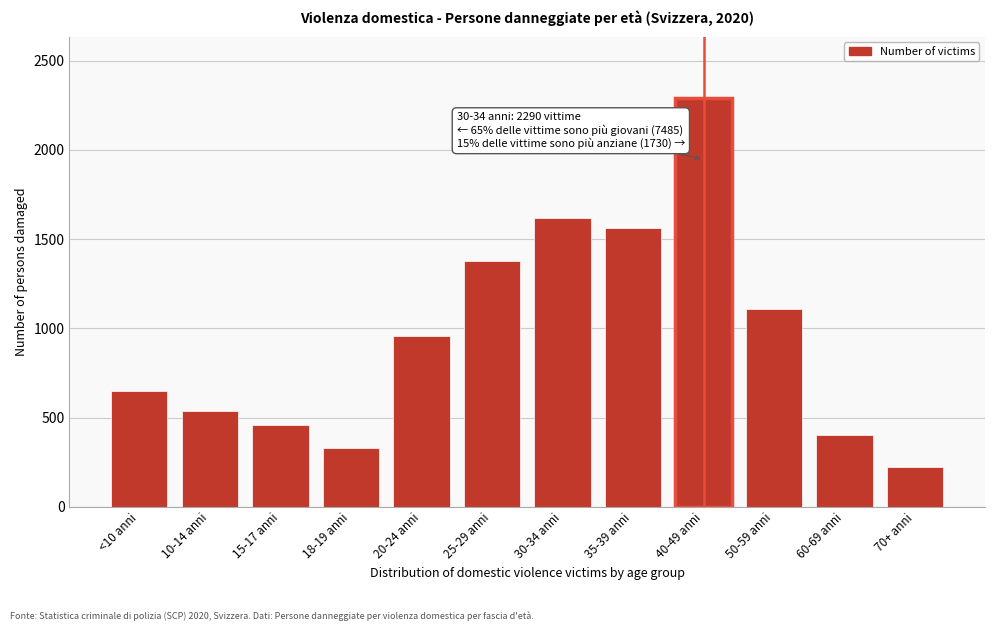

Reading left to right, list all the values displayed in this chart.

<10 anni=649	10-14 anni=535	15-17 anni=460	18-19 anni=328	20-24 anni=955	25-29 anni=1378	30-34 anni=1617	35-39 anni=1563	40-49 anni=2290	50-59 anni=1108	60-69 anni=402	70+ anni=220